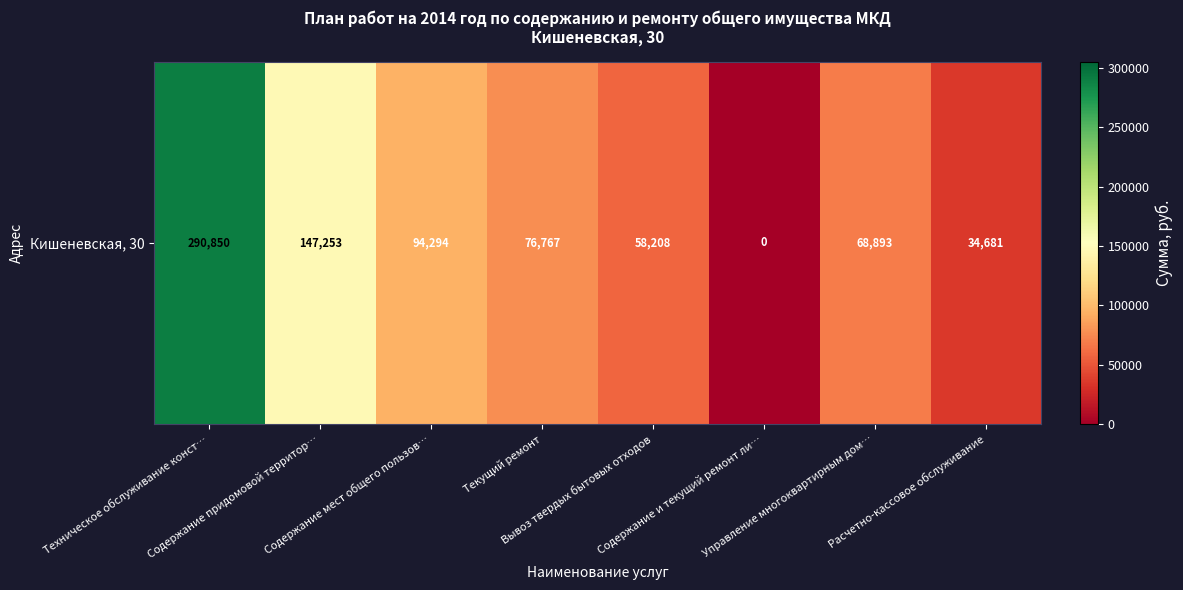

The value at Текущий ремонт is 76766.5. True or false?

True